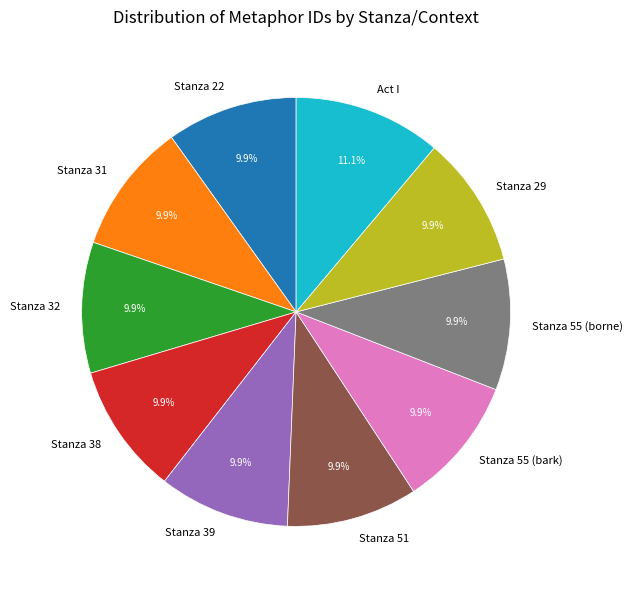

Do Stanza 29 and Stanza 31 together represent more than half of the pie?

No